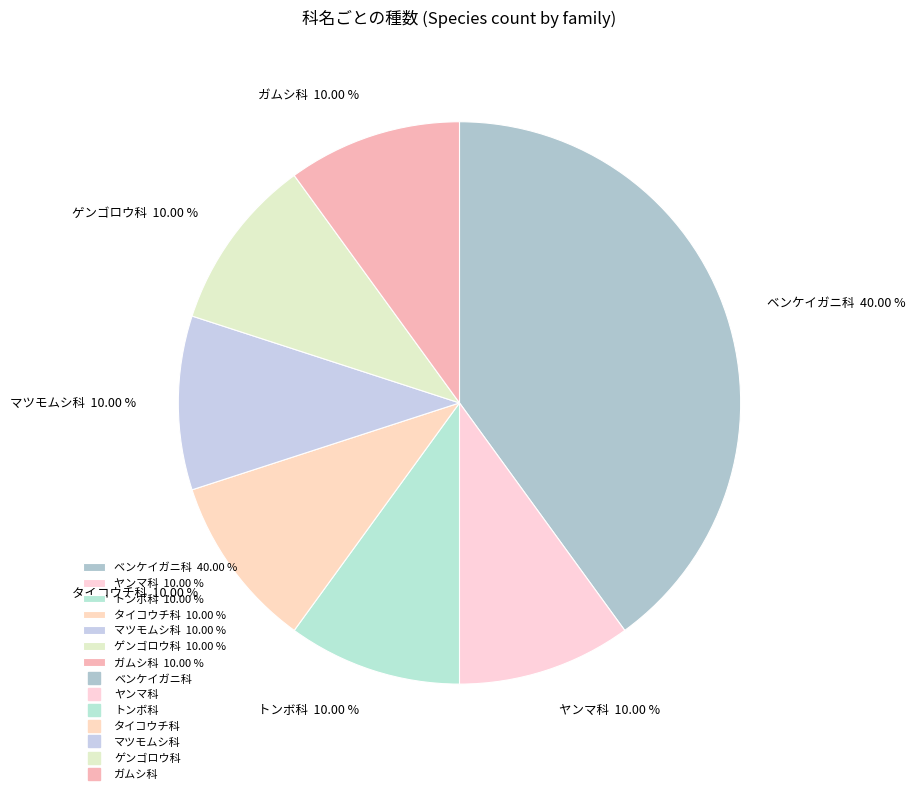

The ベンケイガニ科 slice represents 40% of the pie. True or false?

True